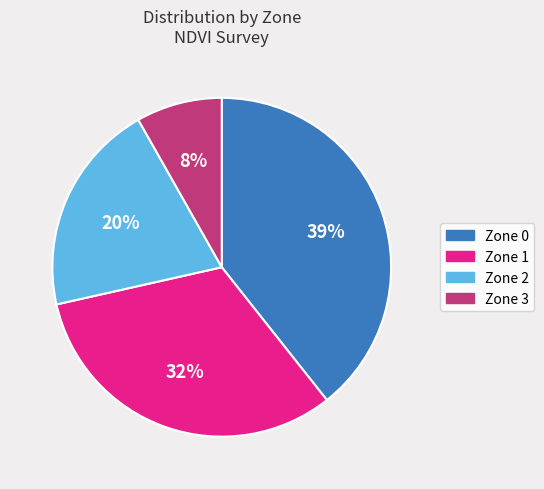

To the nearest percent, what portion does Zone 1 represent?

32%